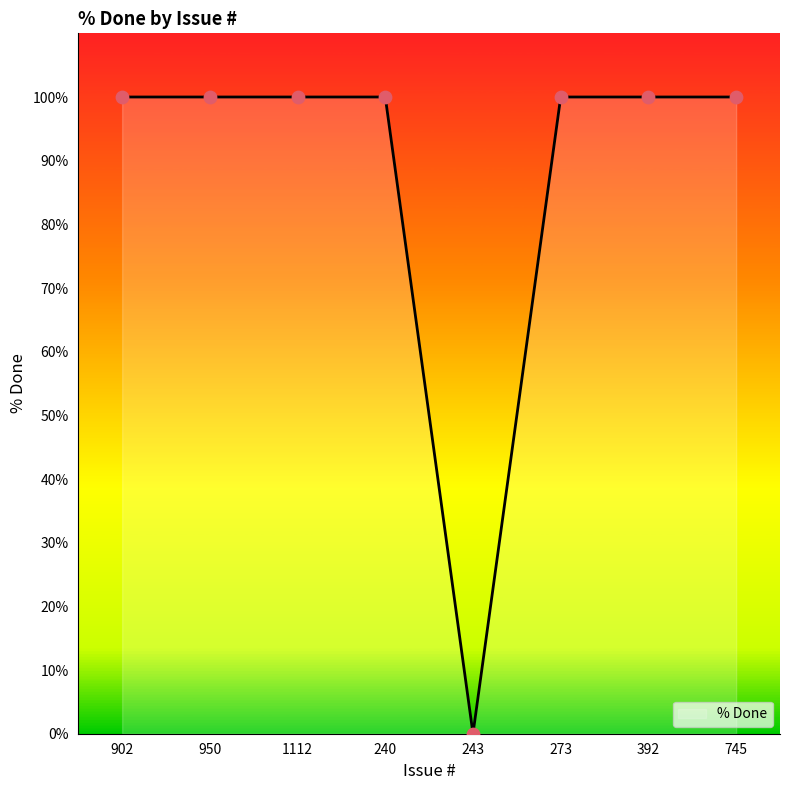

What is the ratio of the value at 950 to the value at 273?

1.0